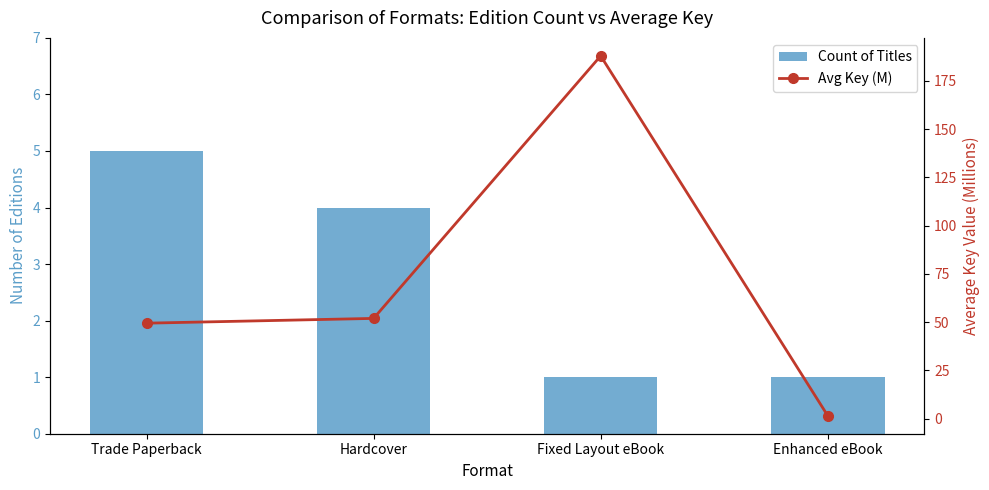

The Count of Titles series shows 1.5 at Fixed Layout eBook. True or false?

False